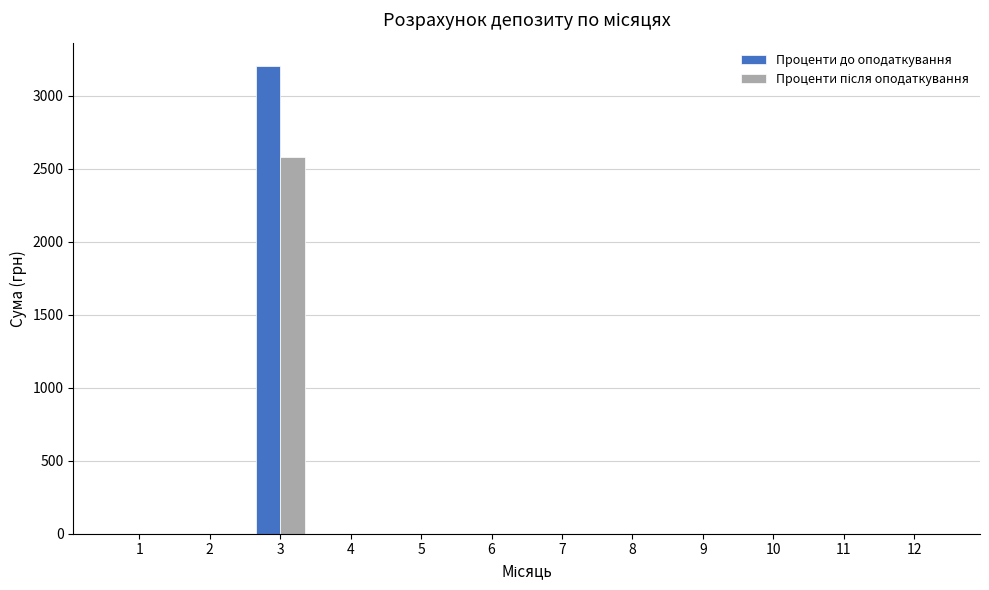

What is the sum of all Проценти до оподаткування values?

3204.9